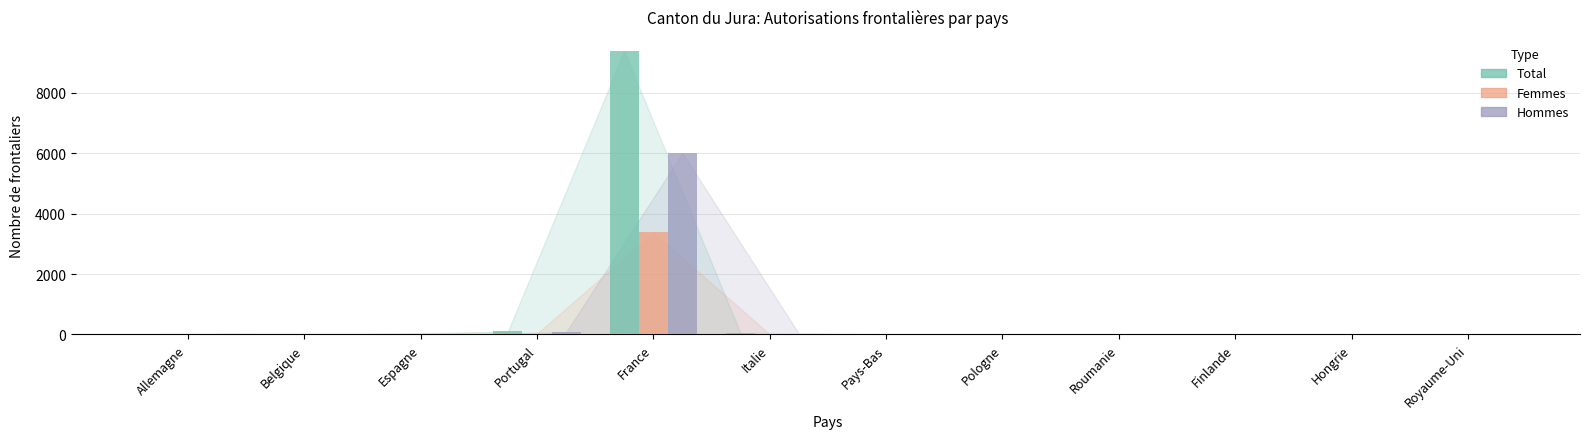

What is the sum of all Hommes values?

6147